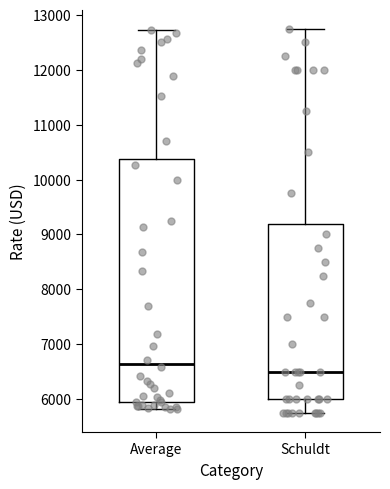

Where is the lower edge of the box for Schuldt on the y-axis? The values are not printed on the chart, so give them approximately, as read against the axis.

6000